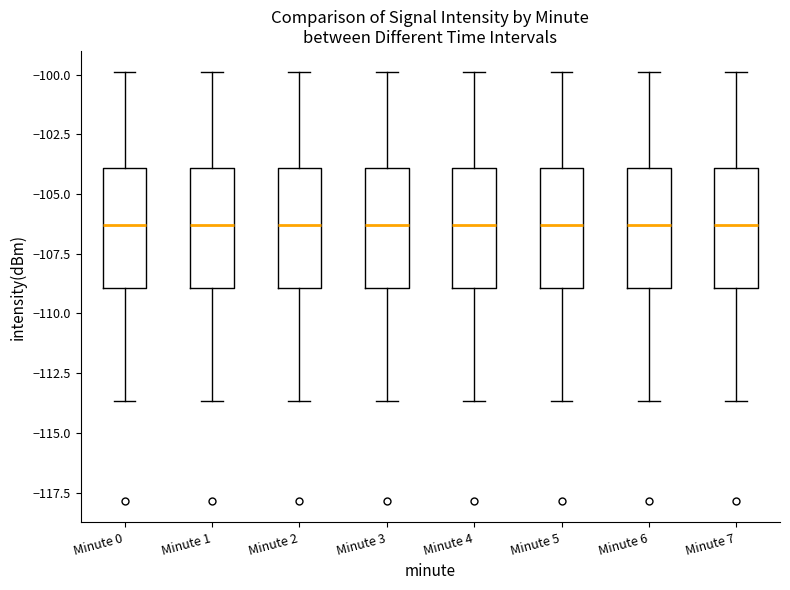

Where is the lower edge of the box for Minute 6 on the y-axis? The values are not printed on the chart, so give them approximately, as read against the axis.

-109.0